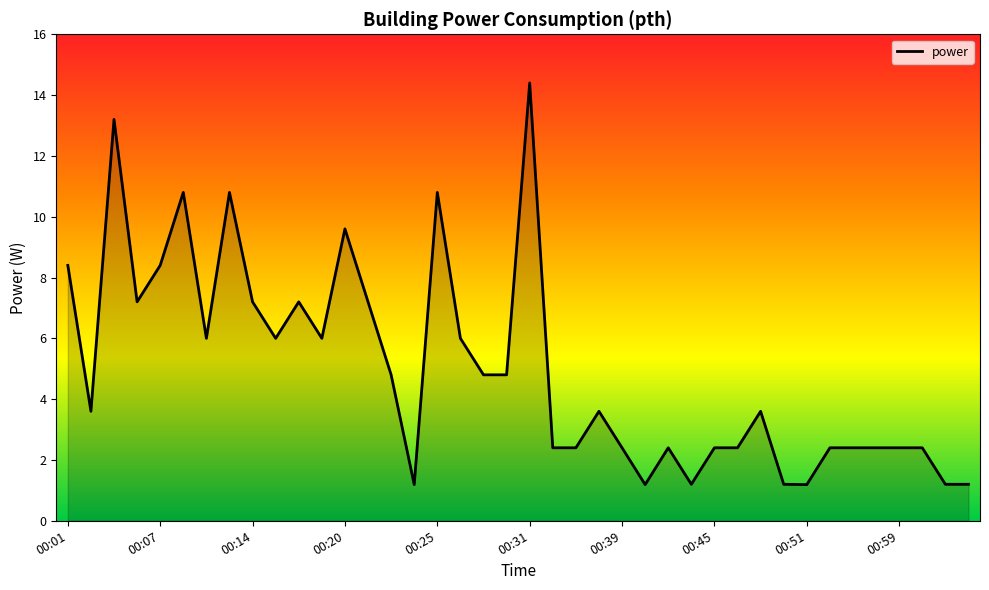

What is the difference between the maximum and minimum values?

13.2